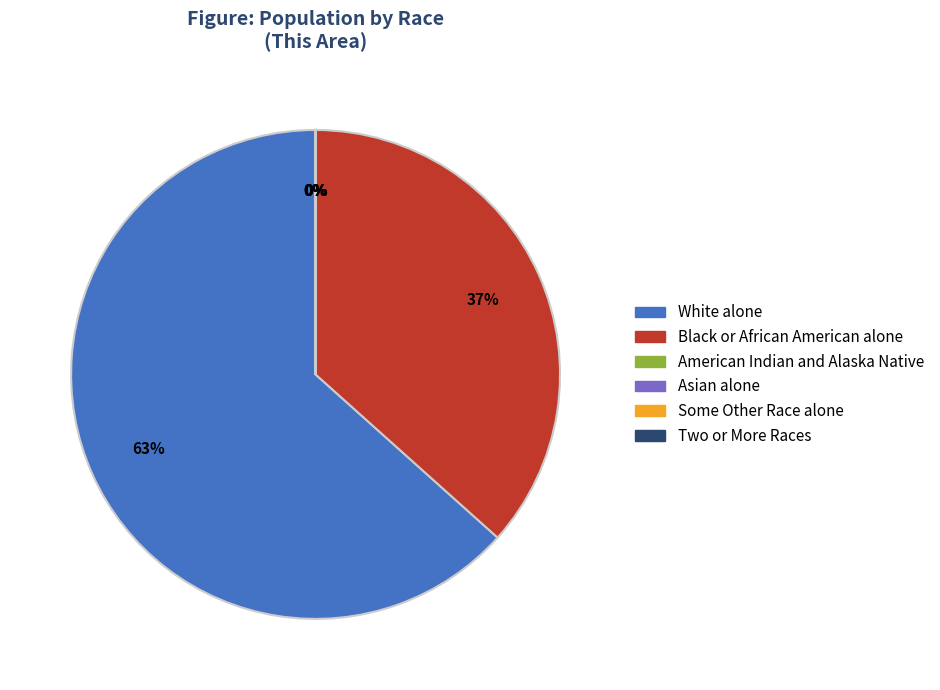

To the nearest percent, what is the average slice percentage?

17%